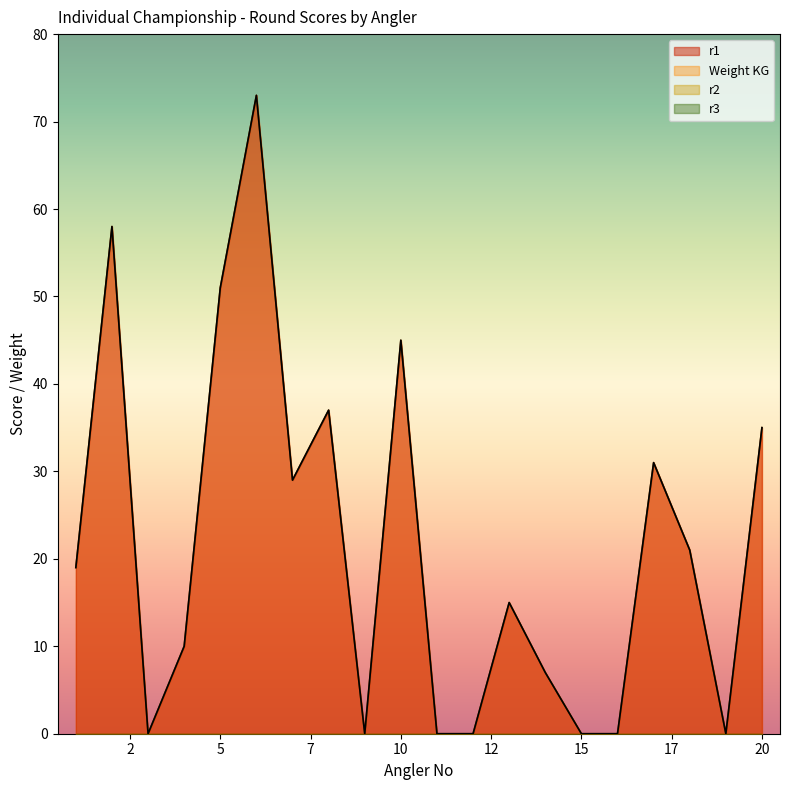

At 11, list the series in order from largest to smallest.

r1, Weight KG